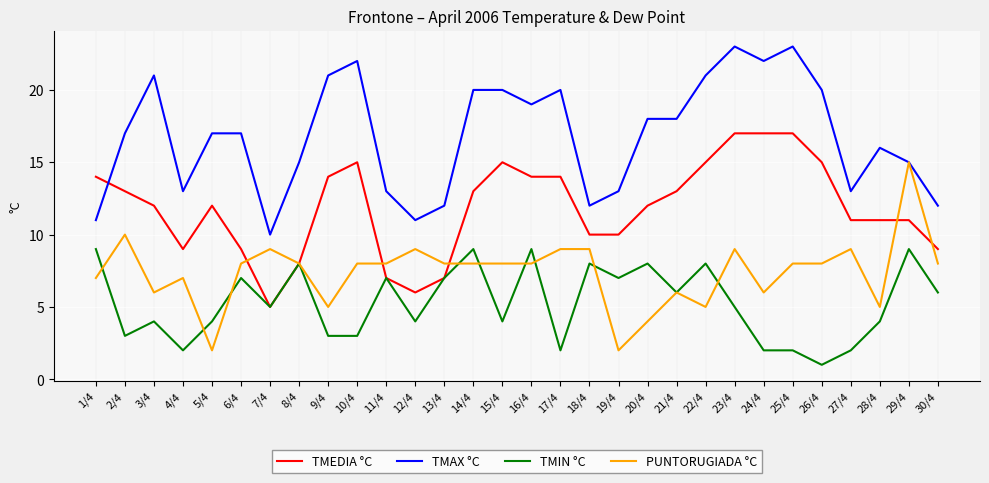

Reading left to right, list all the values displayed in this chart.

TMEDIA °C: 14	13	12	9	12	9	5	8	14	15	7	6	7	13	15	14	14	10	10	12	13	15	17	17	17	15	11	11	11	9
TMAX °C: 11	17	21	13	17	17	10	15	21	22	13	11	12	20	20	19	20	12	13	18	18	21	23	22	23	20	13	16	15	12
TMIN °C: 9	3	4	2	4	7	5	8	3	3	7	4	7	9	4	9	2	8	7	8	6	8	5	2	2	1	2	4	9	6
PUNTORUGIADA °C: 7	10	6	7	2	8	9	8	5	8	8	9	8	8	8	8	9	9	2	4	6	5	9	6	8	8	9	5	15	8